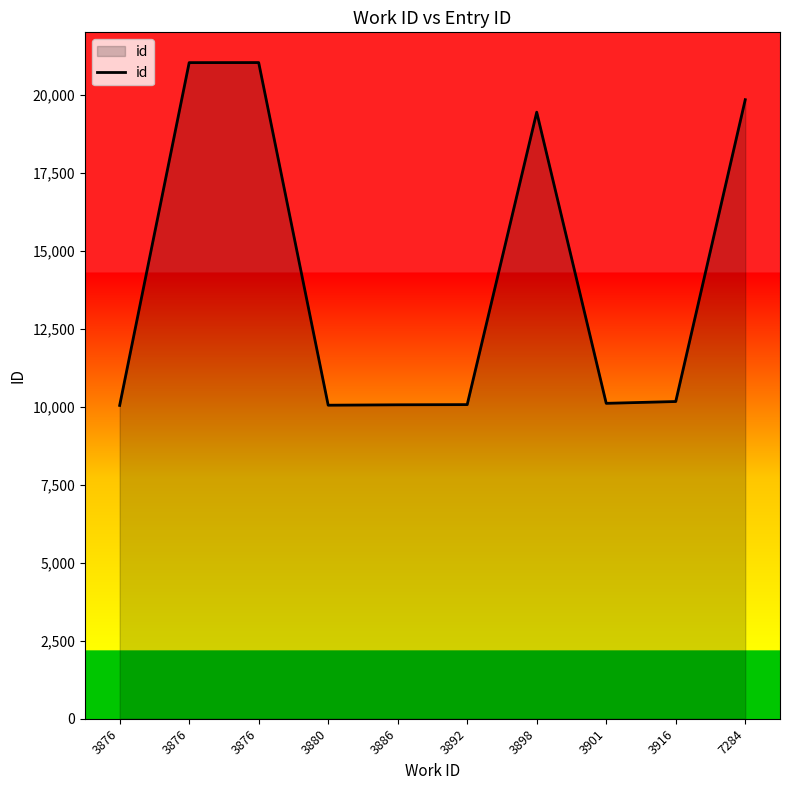

List the labels in order of value, largest first.

3876, 3876, 7284, 3898, 3916, 3901, 3892, 3886, 3880, 3876